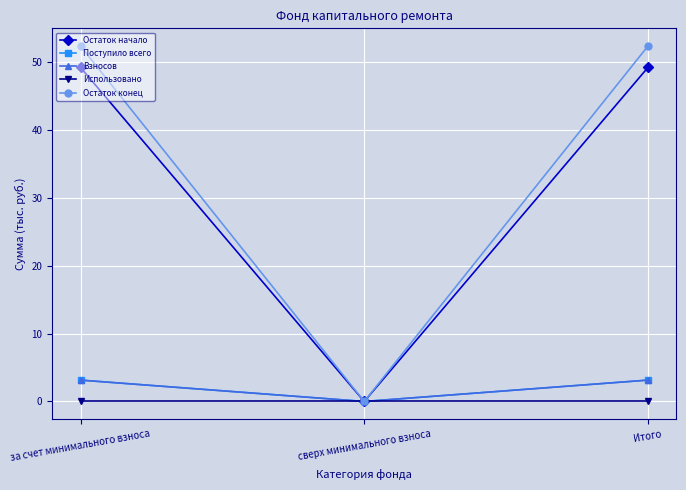

Rank the series by their maximum value, from lowest to highest.

Использовано, Поступило всего, Взносов, Остаток начало, Остаток конец